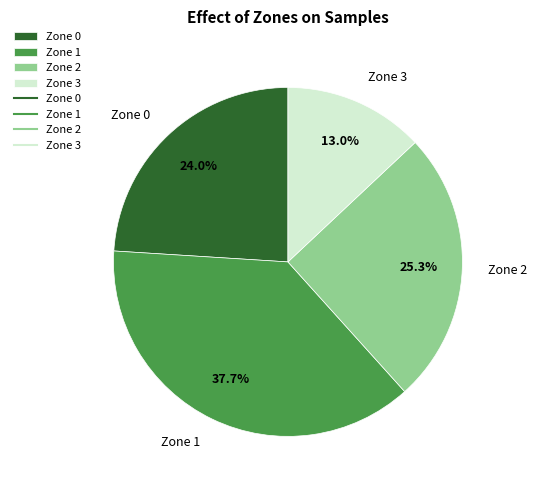

To the nearest percent, what is the difference between the Zone 3 and Zone 0 slice percentages?

11%